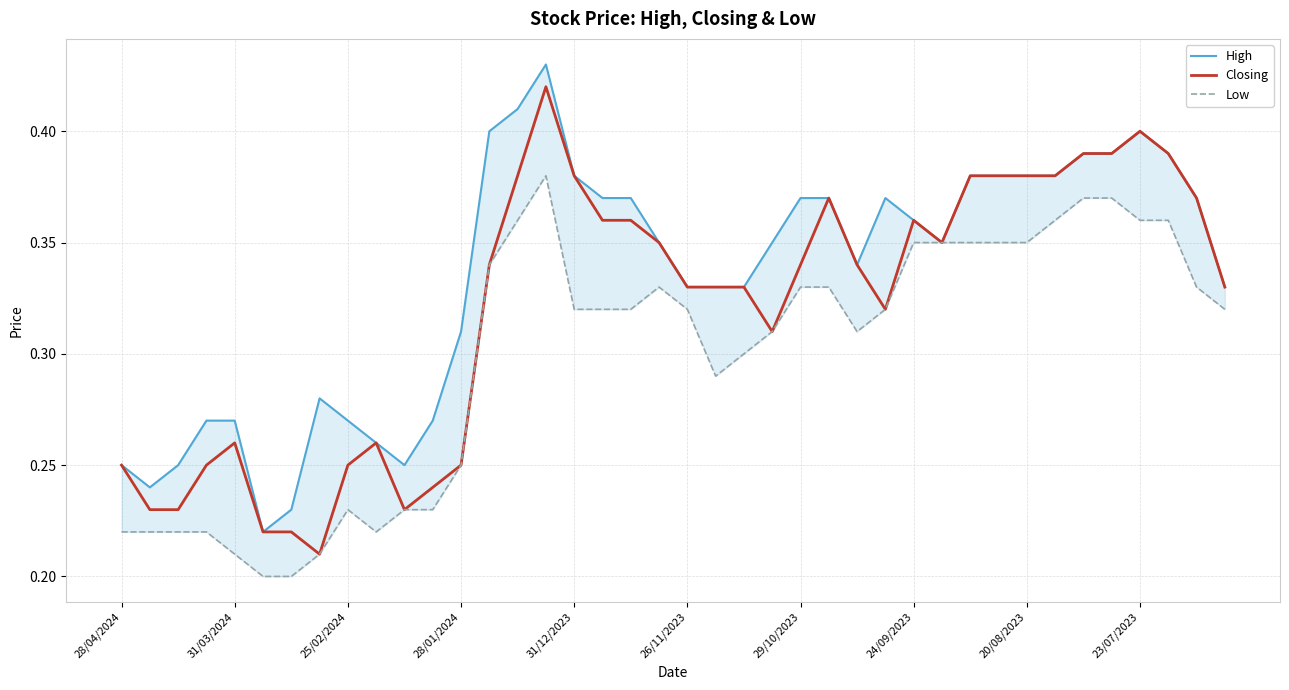

What is the minimum value shown in the chart?

0.2